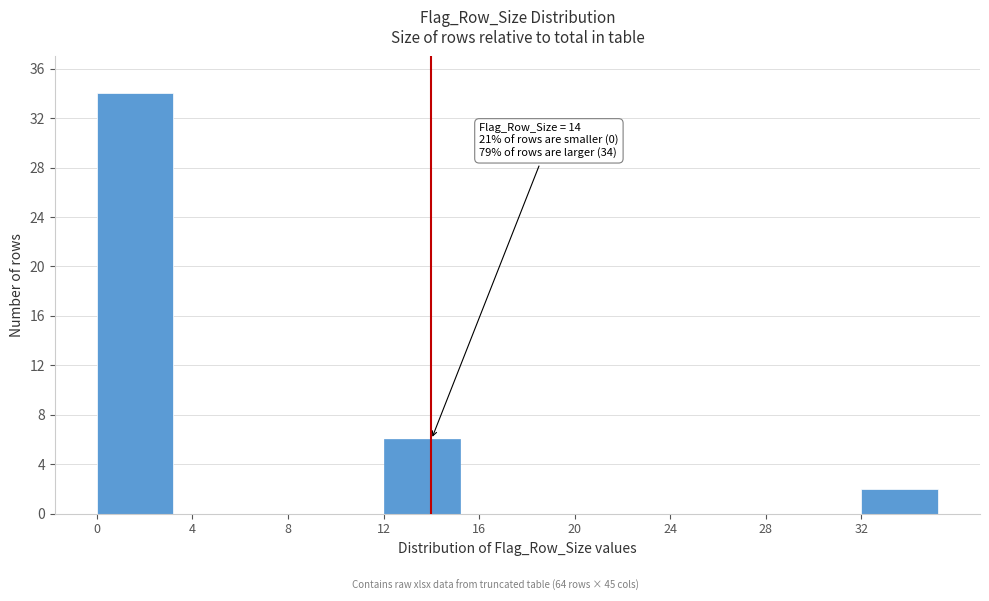

Reading right to left, list all the values displayed in this chart.

32=2	28=0	24=0	20=0	16=0	12=6	8=0	4=0	0=34